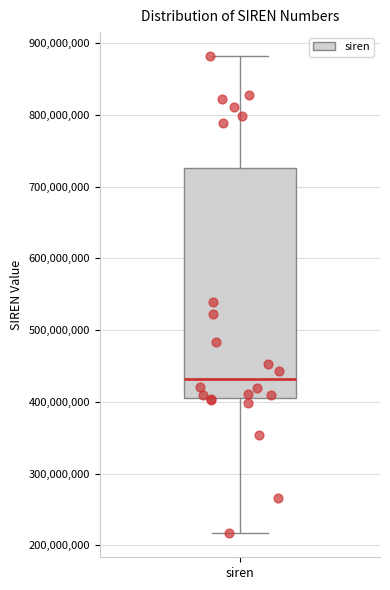

Where is the upper edge of the box for siren on the y-axis? The values are not printed on the chart, so give them approximately, as read against the axis.

730000000